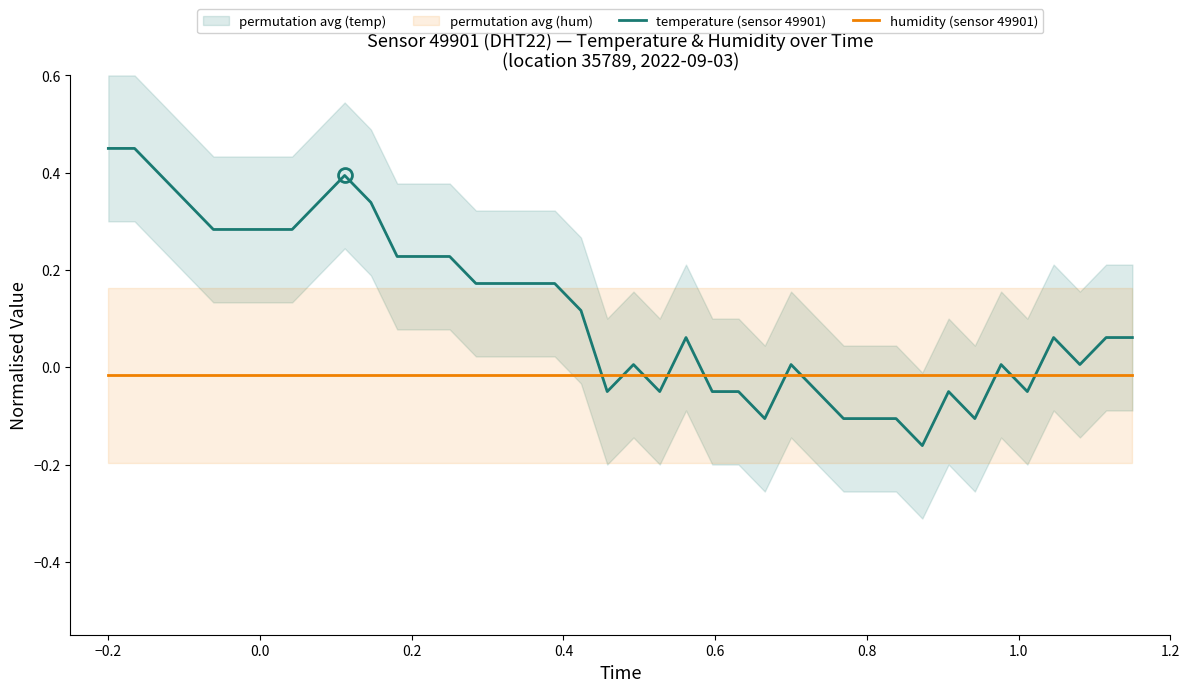

True or false: temperature (sensor 49901) and humidity (sensor 49901) cross at least once.

True